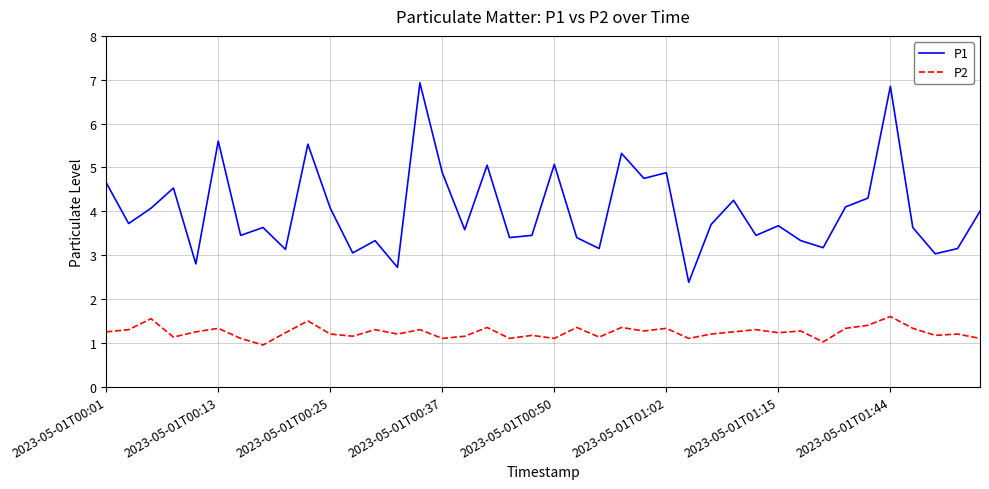

Which series has the largest total across all categories?

P1